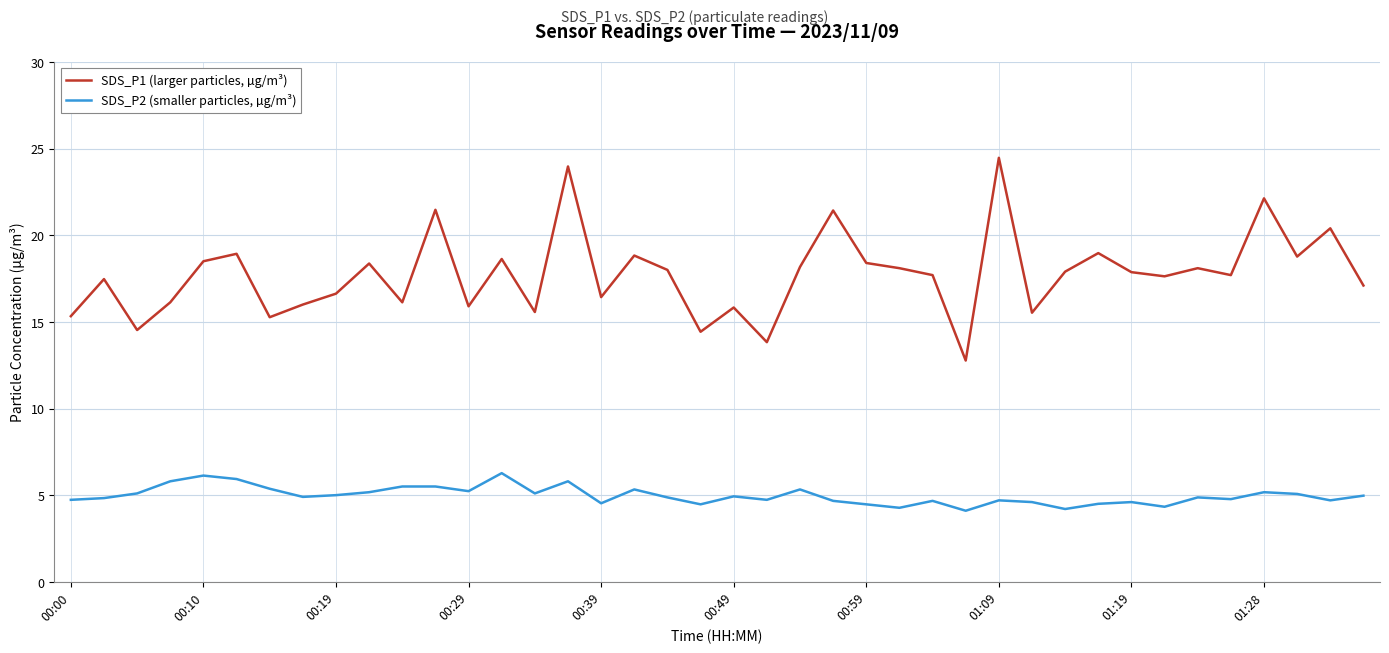

Rank the series by their maximum value, from highest to lowest.

SDS_P1 (larger particles, µg/m³), SDS_P2 (smaller particles, µg/m³)